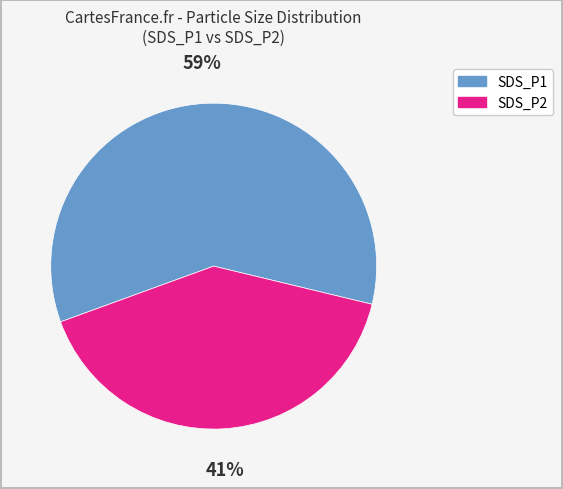

To the nearest percent, what is the combined percentage of SDS_P2 and SDS_P1?

100%